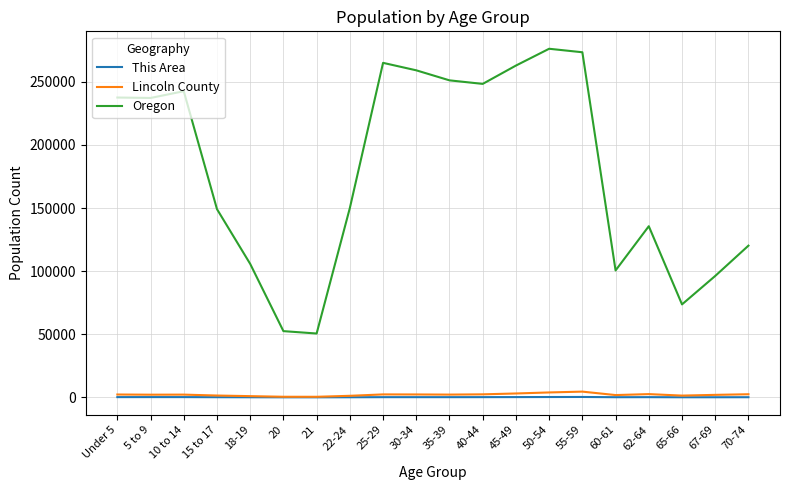

Is the value of This Area at 15 to 17 greater than the value of Oregon at 45-49?

No